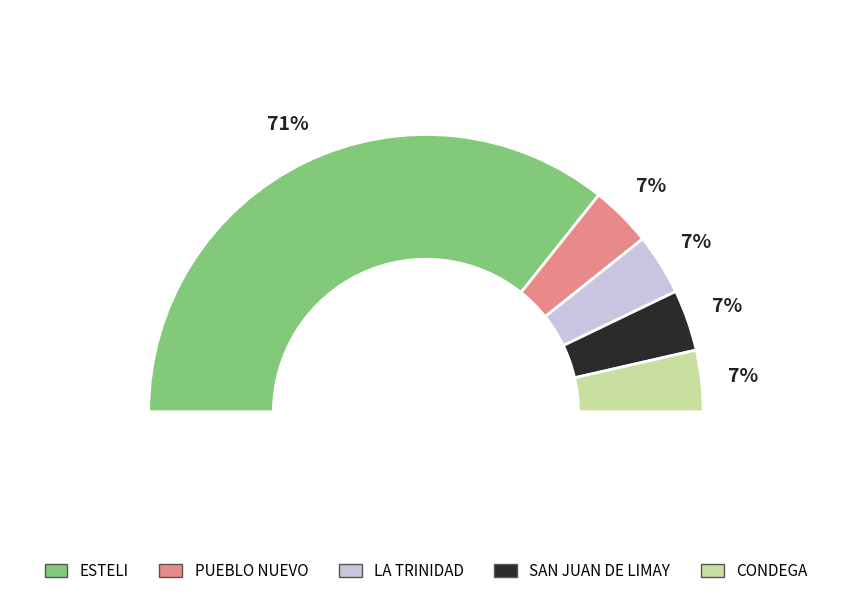

To the nearest percent, what is the difference between the largest and smallest slice percentages?

64%